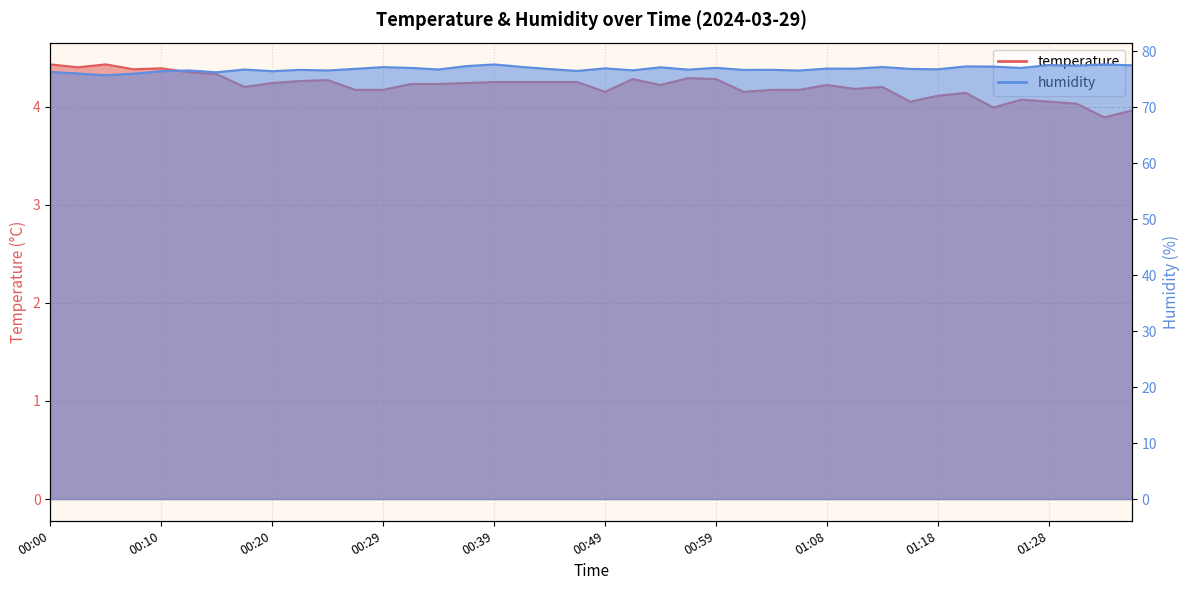

What is the difference between the second highest and minimum values in the temperature series?

0.5